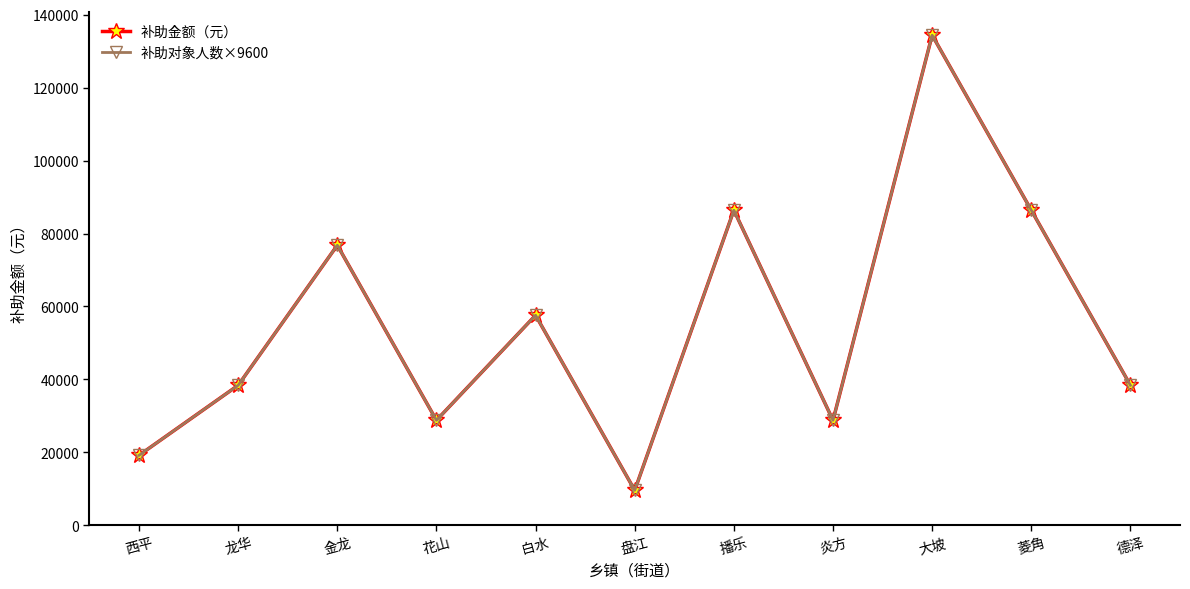

Does the chart have visible grid lines?

No